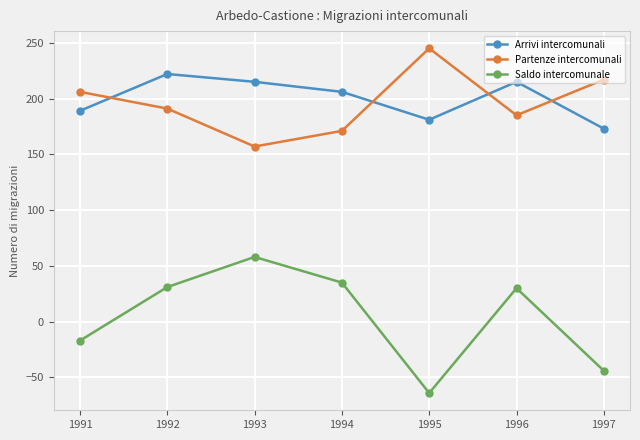

What is the difference between the second highest and second lowest values in the Saldo intercomunale series?

79